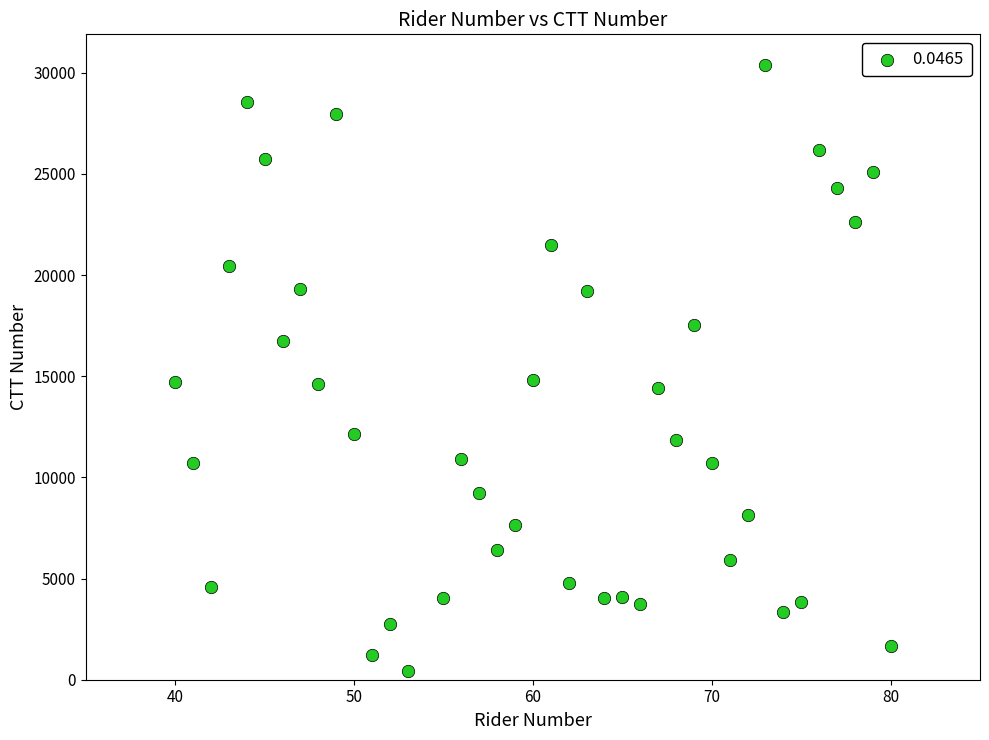

What is the range of X values (max minus min)?

40